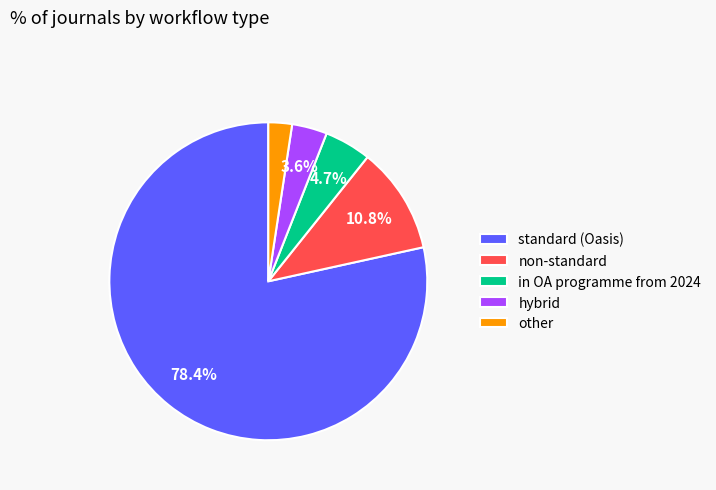

What percentage is the in OA programme from 2024 slice, to the nearest percent?

5%